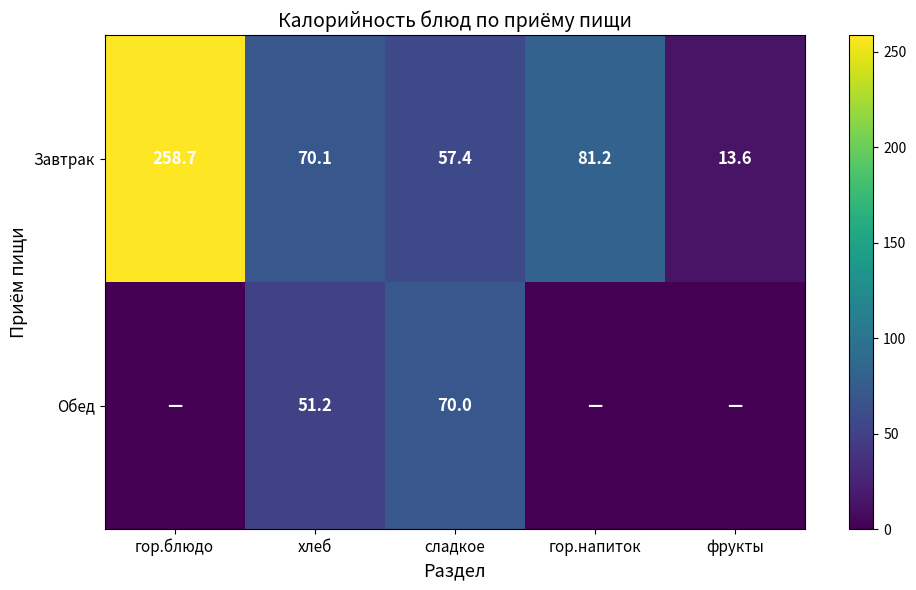

Rank the series at сладкое from highest to lowest value.

Обед, Завтрак